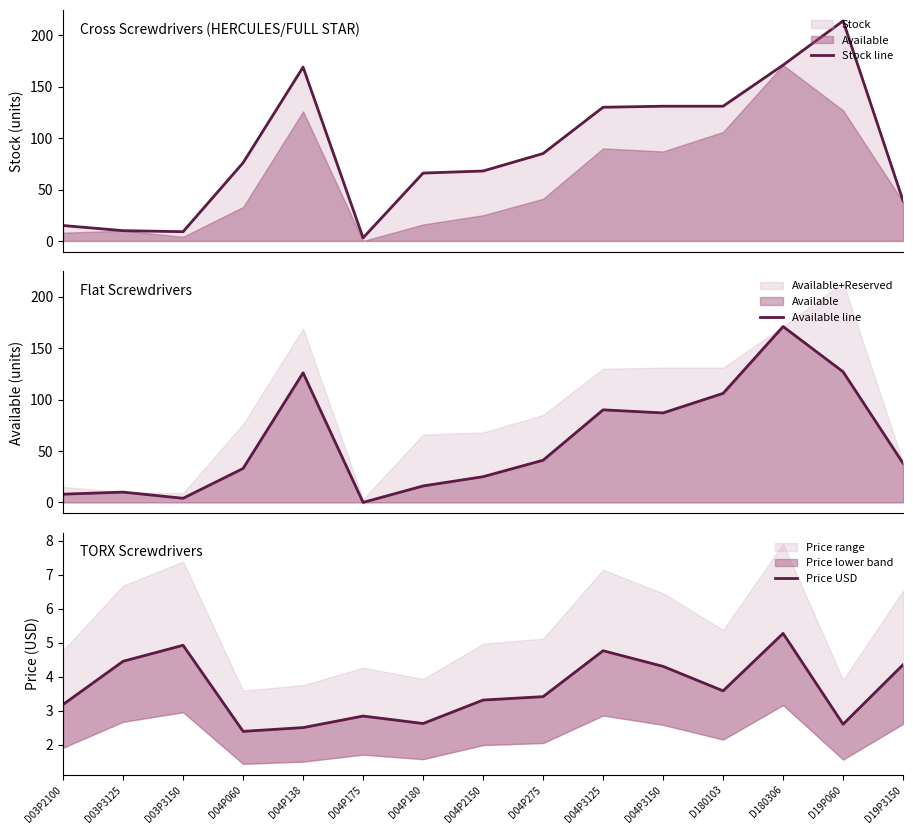

Is the value of Available line at D04P138 greater than the value of Stock line at D04P2150?

Yes